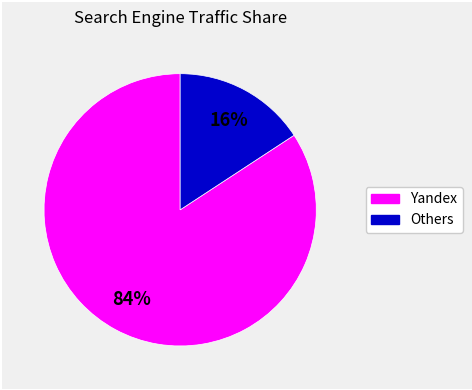

To the nearest percent, what is the difference between the largest and smallest slice percentages?

68%